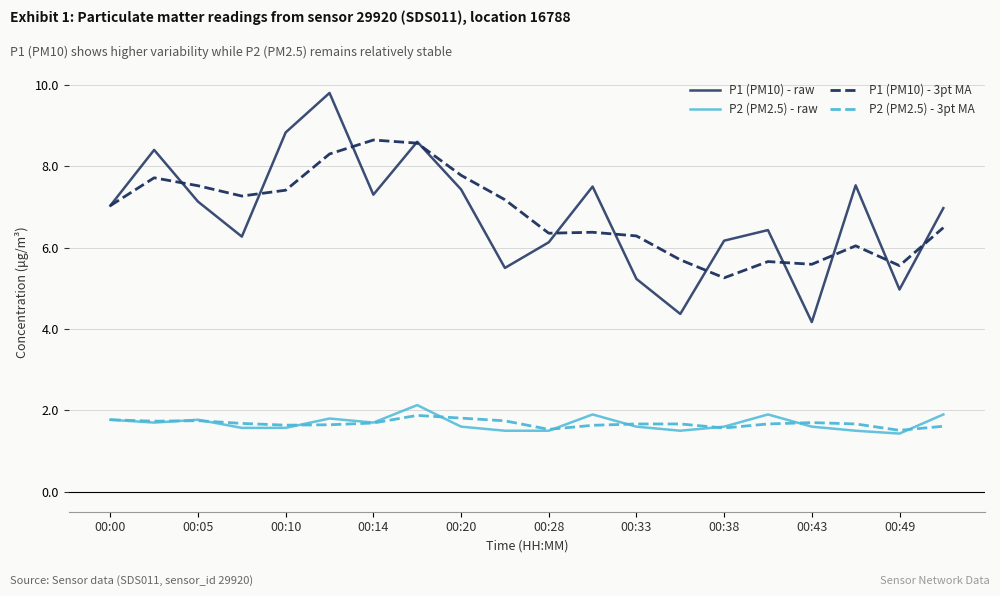

How many values in the P1 (PM10) - 3pt MA series exceed 7?

10